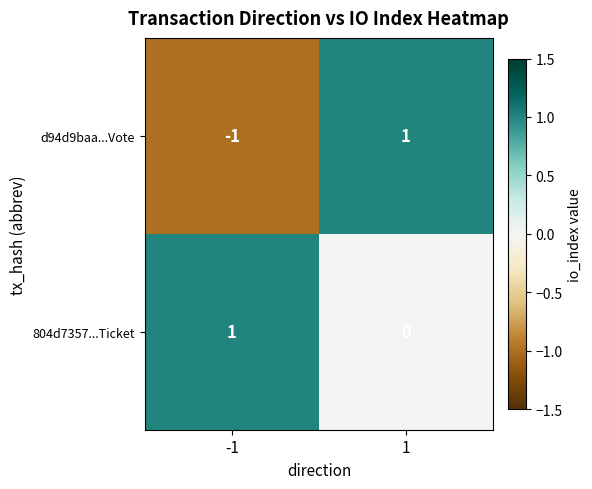

Rank the categories by d94d9baa...Vote value from highest to lowest.

1, -1